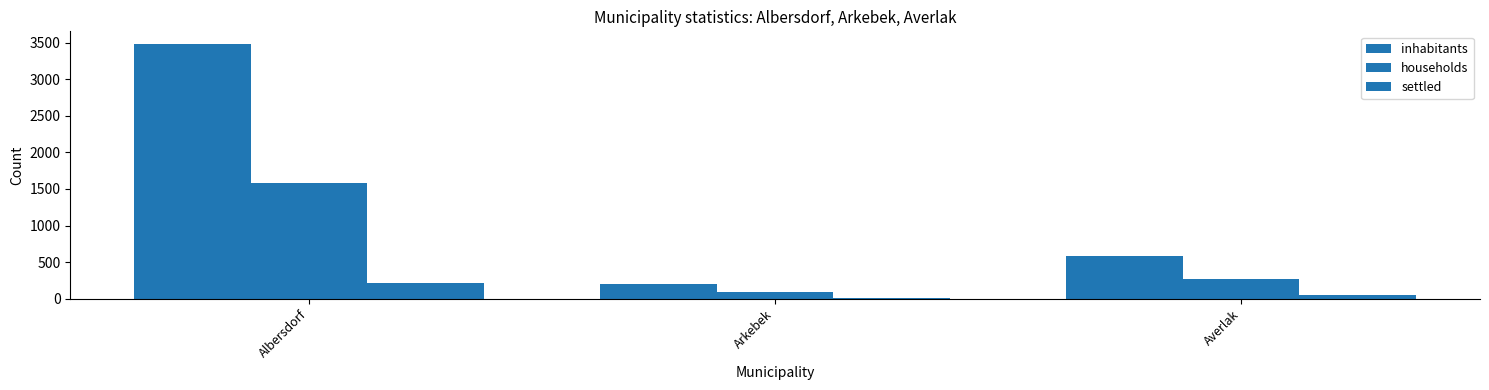

List the labels in order of inhabitants value, largest first.

Albersdorf, Averlak, Arkebek